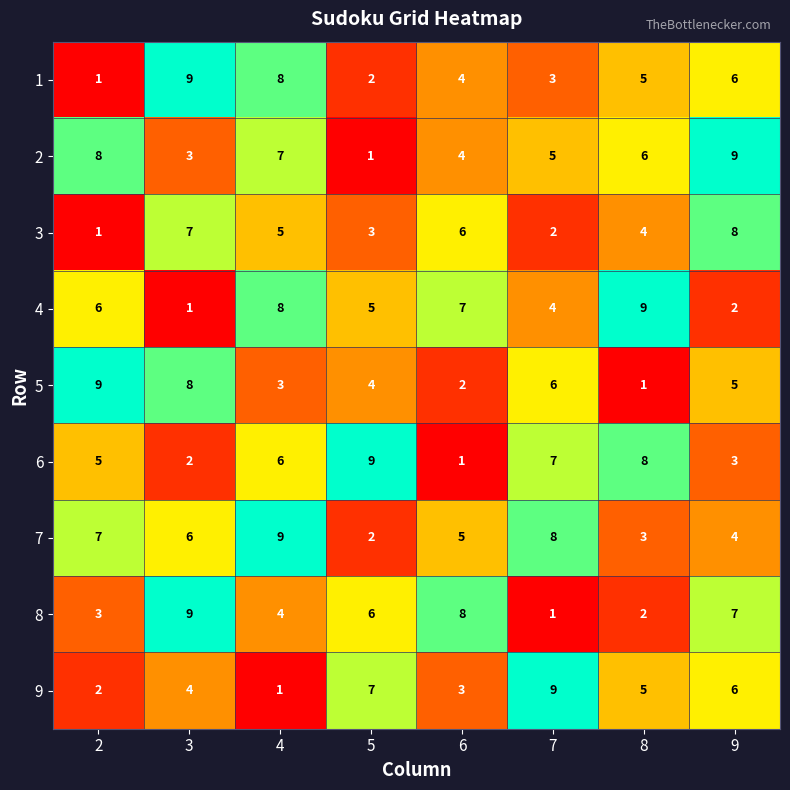

The value of 8 at 2 is 5. True or false?

False